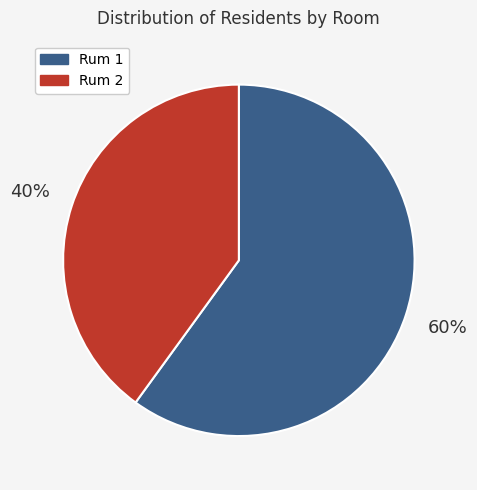

Which slice is the smallest?

Rum 2